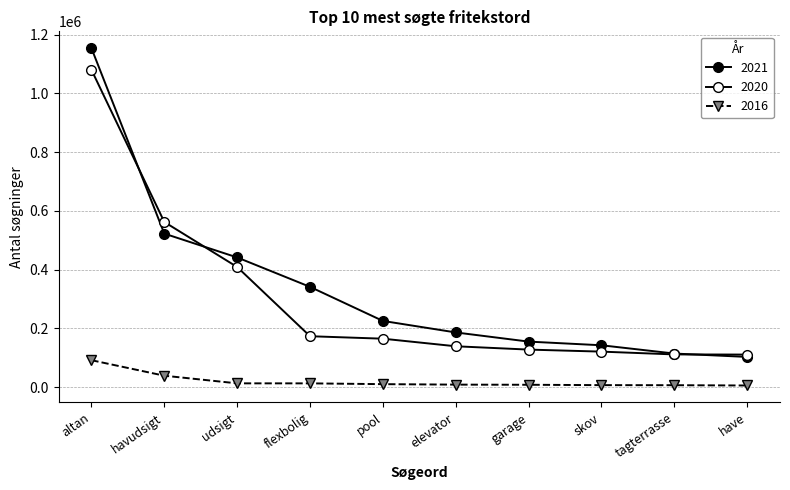

Where is 2020 nearest to the value 595439?

havudsigt